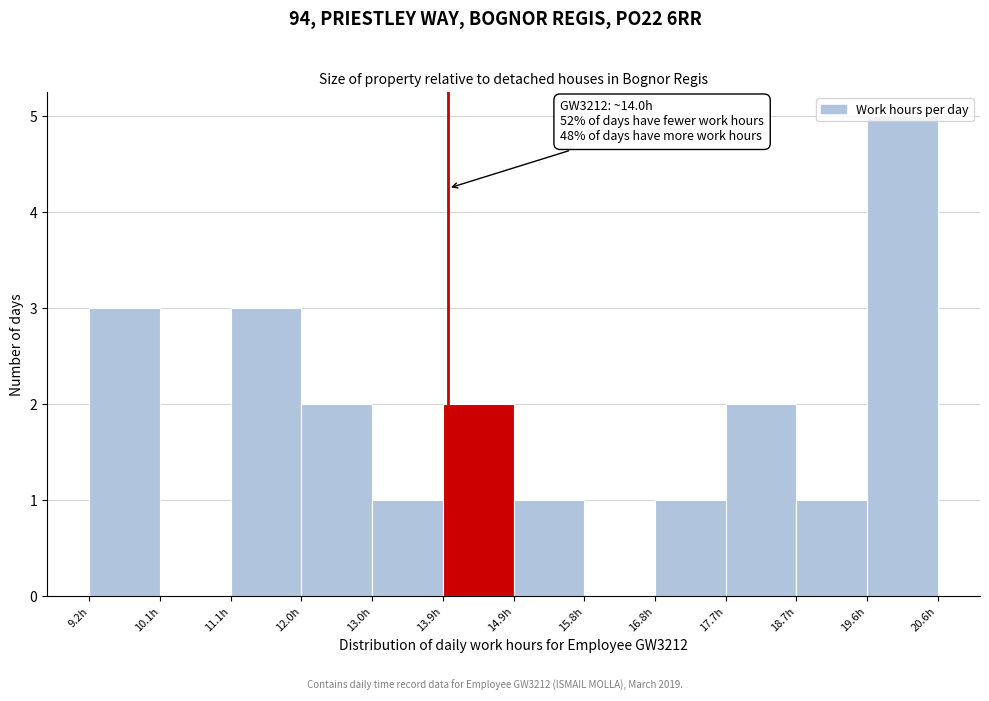

Which range on the x-axis has the tallest bar?

19.6 to 20.6